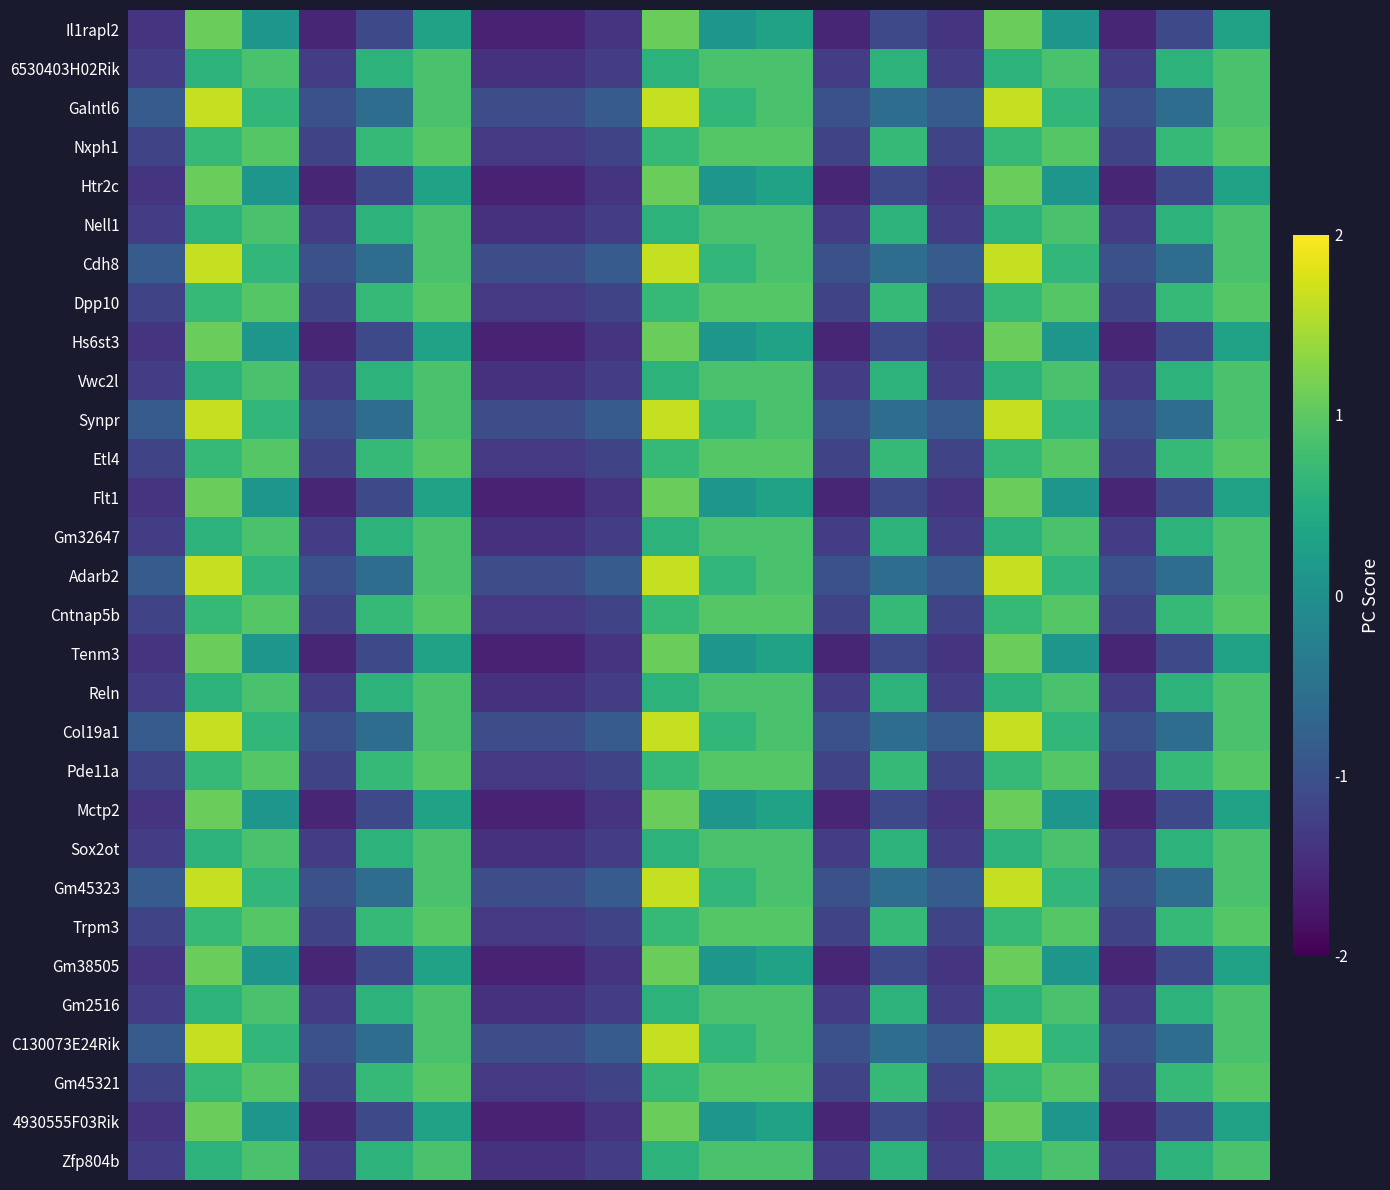

Reading right to left, list all the values displayed in this chart.

Il1rapl2: 0.3	-1.1	-1.6	0.1	1.1	-1.4	-1.1	-1.6	0.3	0.1	1.1	-1.4	-1.6	-1.6	0.3	-1.1	-1.6	0.1	1.1	-1.4
6530403H02Rik: 0.8	0.6	-1.3	0.8	0.6	-1.3	0.6	-1.3	0.8	0.8	0.6	-1.3	-1.4	-1.4	0.8	0.6	-1.3	0.8	0.6	-1.3
Galntl6: 0.9	-0.6	-1.0	0.6	1.6	-0.9	-0.6	-1.0	0.9	0.6	1.6	-0.9	-1.1	-1.1	0.9	-0.6	-1.0	0.6	1.6	-0.9
Nxph1: 0.9	0.7	-1.2	0.9	0.7	-1.2	0.7	-1.2	0.9	0.9	0.7	-1.2	-1.3	-1.3	0.9	0.7	-1.2	0.9	0.7	-1.2
Htr2c: 0.3	-1.1	-1.6	0.1	1.1	-1.4	-1.1	-1.6	0.3	0.1	1.1	-1.4	-1.6	-1.6	0.3	-1.1	-1.6	0.1	1.1	-1.4
Nell1: 0.8	0.6	-1.3	0.8	0.6	-1.3	0.6	-1.3	0.8	0.8	0.6	-1.3	-1.4	-1.4	0.8	0.6	-1.3	0.8	0.6	-1.3
Cdh8: 0.9	-0.6	-1.0	0.6	1.6	-0.9	-0.6	-1.0	0.9	0.6	1.6	-0.9	-1.1	-1.1	0.9	-0.6	-1.0	0.6	1.6	-0.9
Dpp10: 0.9	0.7	-1.2	0.9	0.7	-1.2	0.7	-1.2	0.9	0.9	0.7	-1.2	-1.3	-1.3	0.9	0.7	-1.2	0.9	0.7	-1.2
Hs6st3: 0.3	-1.1	-1.6	0.1	1.1	-1.4	-1.1	-1.6	0.3	0.1	1.1	-1.4	-1.6	-1.6	0.3	-1.1	-1.6	0.1	1.1	-1.4
Vwc2l: 0.8	0.6	-1.3	0.8	0.6	-1.3	0.6	-1.3	0.8	0.8	0.6	-1.3	-1.4	-1.4	0.8	0.6	-1.3	0.8	0.6	-1.3
Synpr: 0.9	-0.6	-1.0	0.6	1.6	-0.9	-0.6	-1.0	0.9	0.6	1.6	-0.9	-1.1	-1.1	0.9	-0.6	-1.0	0.6	1.6	-0.9
Etl4: 0.9	0.7	-1.2	0.9	0.7	-1.2	0.7	-1.2	0.9	0.9	0.7	-1.2	-1.3	-1.3	0.9	0.7	-1.2	0.9	0.7	-1.2
Flt1: 0.3	-1.1	-1.6	0.1	1.1	-1.4	-1.1	-1.6	0.3	0.1	1.1	-1.4	-1.6	-1.6	0.3	-1.1	-1.6	0.1	1.1	-1.4
Gm32647: 0.8	0.6	-1.3	0.8	0.6	-1.3	0.6	-1.3	0.8	0.8	0.6	-1.3	-1.4	-1.4	0.8	0.6	-1.3	0.8	0.6	-1.3
Adarb2: 0.9	-0.6	-1.0	0.6	1.6	-0.9	-0.6	-1.0	0.9	0.6	1.6	-0.9	-1.1	-1.1	0.9	-0.6	-1.0	0.6	1.6	-0.9
Cntnap5b: 0.9	0.7	-1.2	0.9	0.7	-1.2	0.7	-1.2	0.9	0.9	0.7	-1.2	-1.3	-1.3	0.9	0.7	-1.2	0.9	0.7	-1.2
Tenm3: 0.3	-1.1	-1.6	0.1	1.1	-1.4	-1.1	-1.6	0.3	0.1	1.1	-1.4	-1.6	-1.6	0.3	-1.1	-1.6	0.1	1.1	-1.4
Reln: 0.8	0.6	-1.3	0.8	0.6	-1.3	0.6	-1.3	0.8	0.8	0.6	-1.3	-1.4	-1.4	0.8	0.6	-1.3	0.8	0.6	-1.3
Col19a1: 0.9	-0.6	-1.0	0.6	1.6	-0.9	-0.6	-1.0	0.9	0.6	1.6	-0.9	-1.1	-1.1	0.9	-0.6	-1.0	0.6	1.6	-0.9
Pde11a: 0.9	0.7	-1.2	0.9	0.7	-1.2	0.7	-1.2	0.9	0.9	0.7	-1.2	-1.3	-1.3	0.9	0.7	-1.2	0.9	0.7	-1.2
Mctp2: 0.3	-1.1	-1.6	0.1	1.1	-1.4	-1.1	-1.6	0.3	0.1	1.1	-1.4	-1.6	-1.6	0.3	-1.1	-1.6	0.1	1.1	-1.4
Sox2ot: 0.8	0.6	-1.3	0.8	0.6	-1.3	0.6	-1.3	0.8	0.8	0.6	-1.3	-1.4	-1.4	0.8	0.6	-1.3	0.8	0.6	-1.3
Gm45323: 0.9	-0.6	-1.0	0.6	1.6	-0.9	-0.6	-1.0	0.9	0.6	1.6	-0.9	-1.1	-1.1	0.9	-0.6	-1.0	0.6	1.6	-0.9
Trpm3: 0.9	0.7	-1.2	0.9	0.7	-1.2	0.7	-1.2	0.9	0.9	0.7	-1.2	-1.3	-1.3	0.9	0.7	-1.2	0.9	0.7	-1.2
Gm38505: 0.3	-1.1	-1.6	0.1	1.1	-1.4	-1.1	-1.6	0.3	0.1	1.1	-1.4	-1.6	-1.6	0.3	-1.1	-1.6	0.1	1.1	-1.4
Gm2516: 0.8	0.6	-1.3	0.8	0.6	-1.3	0.6	-1.3	0.8	0.8	0.6	-1.3	-1.4	-1.4	0.8	0.6	-1.3	0.8	0.6	-1.3
C130073E24Rik: 0.9	-0.6	-1.0	0.6	1.6	-0.9	-0.6	-1.0	0.9	0.6	1.6	-0.9	-1.1	-1.1	0.9	-0.6	-1.0	0.6	1.6	-0.9
Gm45321: 0.9	0.7	-1.2	0.9	0.7	-1.2	0.7	-1.2	0.9	0.9	0.7	-1.2	-1.3	-1.3	0.9	0.7	-1.2	0.9	0.7	-1.2
4930555F03Rik: 0.3	-1.1	-1.6	0.1	1.1	-1.4	-1.1	-1.6	0.3	0.1	1.1	-1.4	-1.6	-1.6	0.3	-1.1	-1.6	0.1	1.1	-1.4
Zfp804b: 0.8	0.6	-1.3	0.8	0.6	-1.3	0.6	-1.3	0.8	0.8	0.6	-1.3	-1.4	-1.4	0.8	0.6	-1.3	0.8	0.6	-1.3